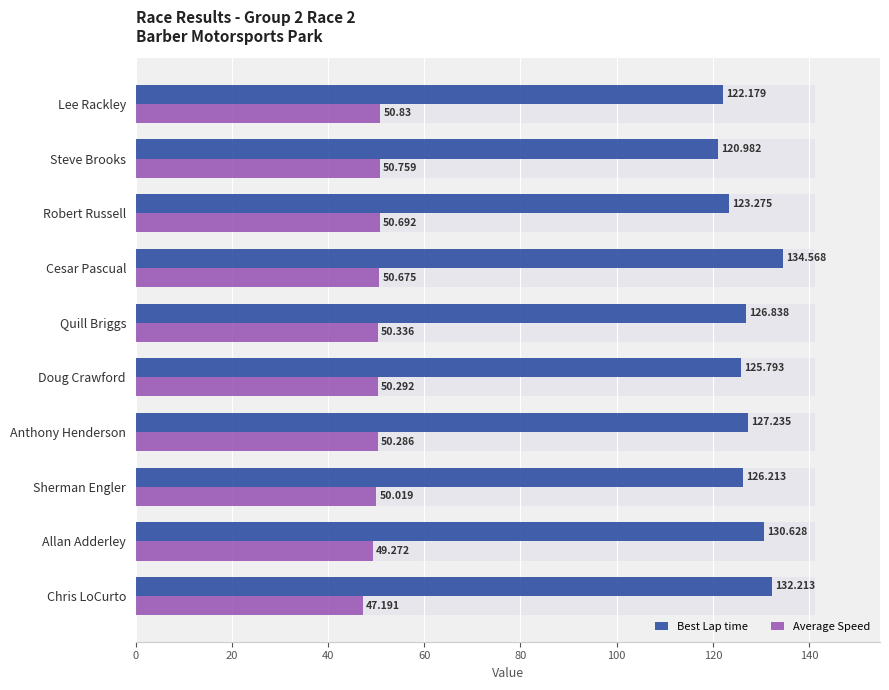

Which has a higher value, Anthony Henderson or Steve Brooks?

Anthony Henderson